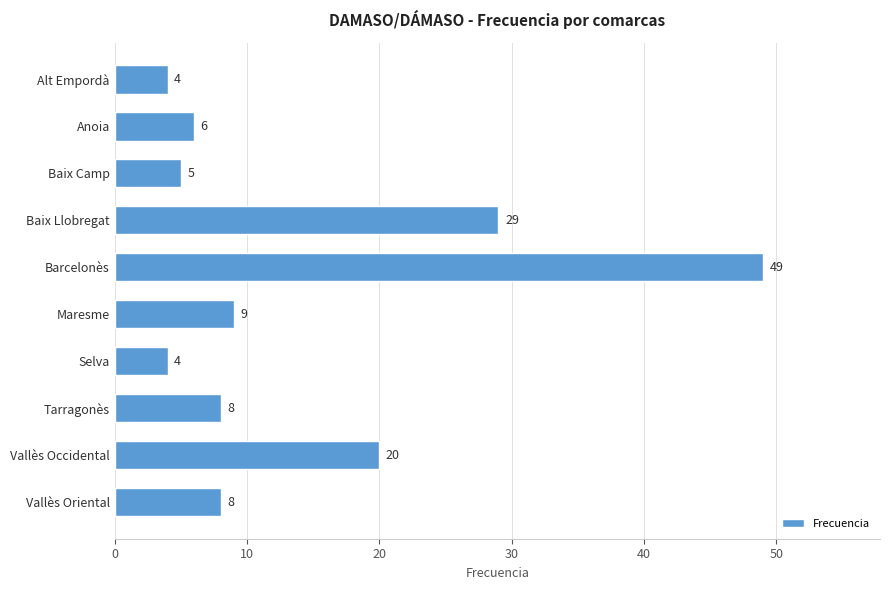

Reading bottom to top, transcribe all the data shown in this chart.

8	20	8	4	9	49	29	5	6	4